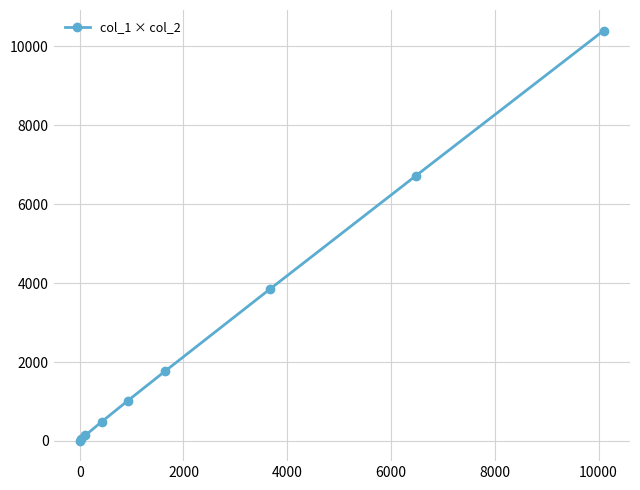

What is the greatest value displayed?

10404